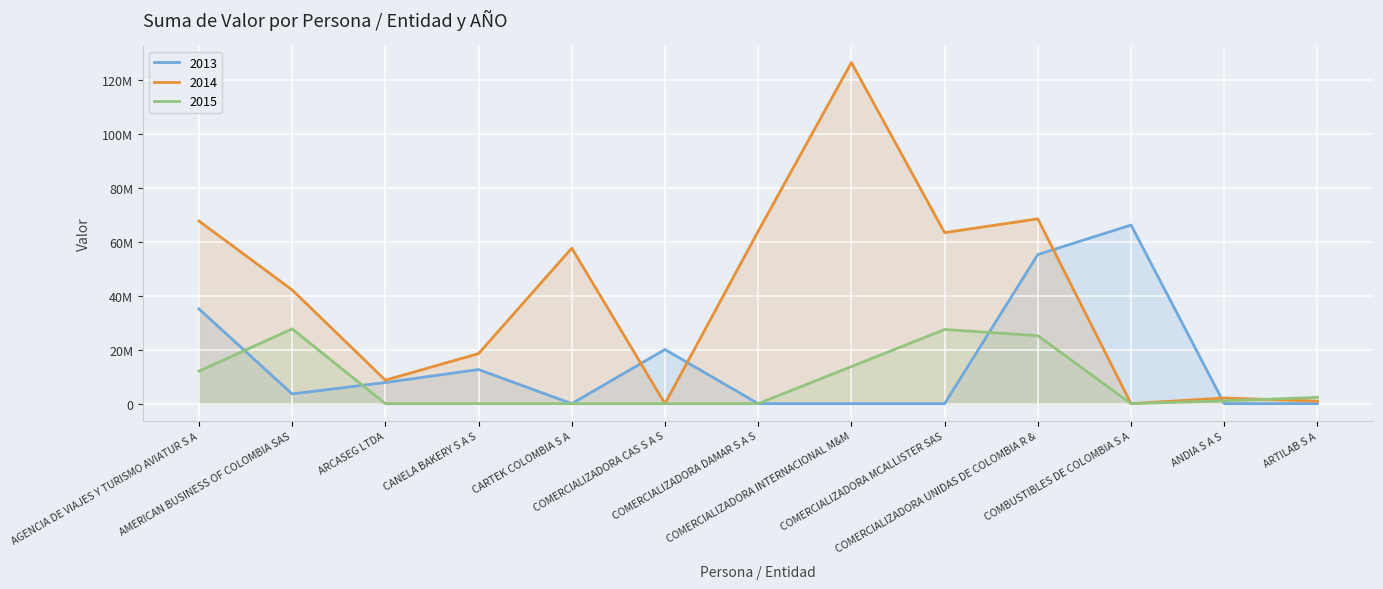

What is the label of the 3rd point from the right?

COMBUSTIBLES DE COLOMBIA S A